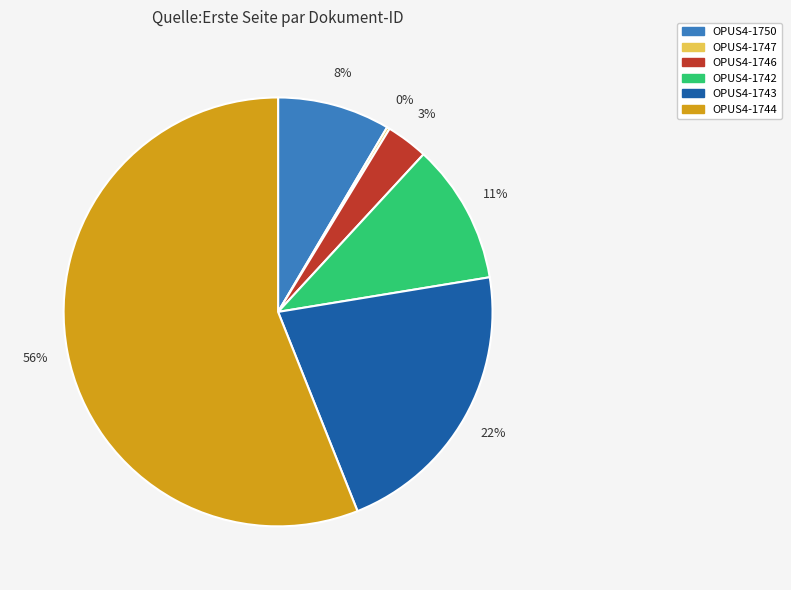

Which slice is the largest?

OPUS4-1744